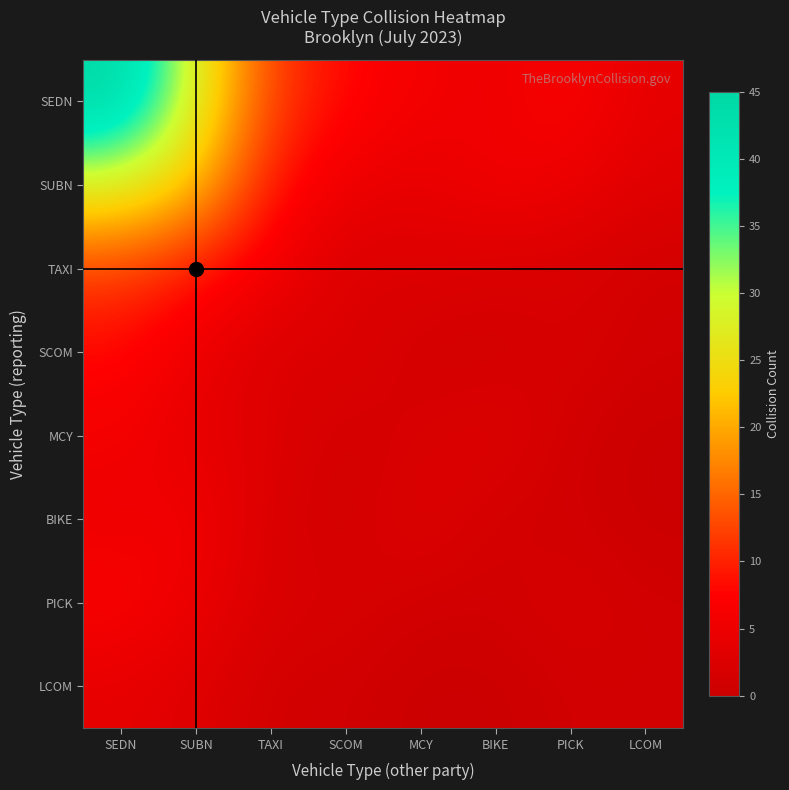

How many data points does each series have?

8